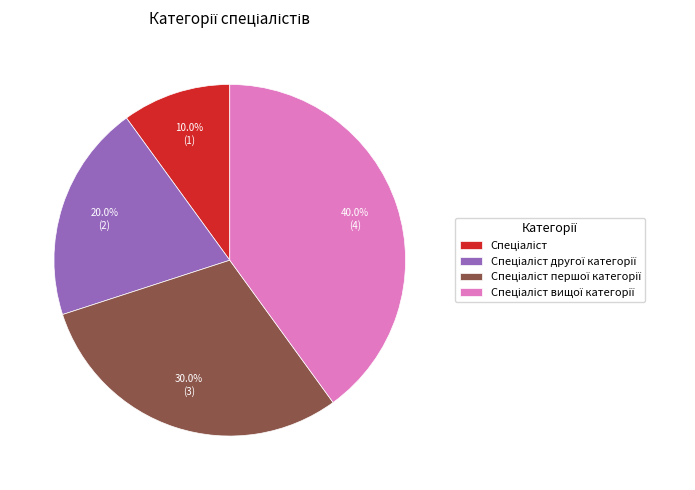

Is there any slice that represents more than half of the pie?

No